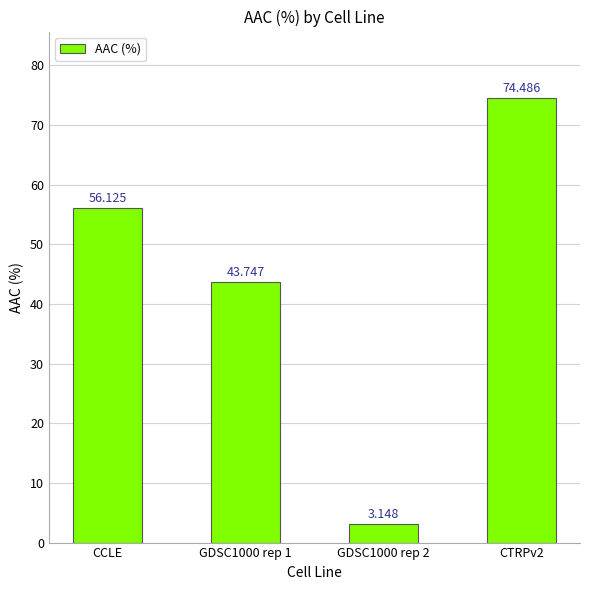

The value at CCLE is 56.1. True or false?

True